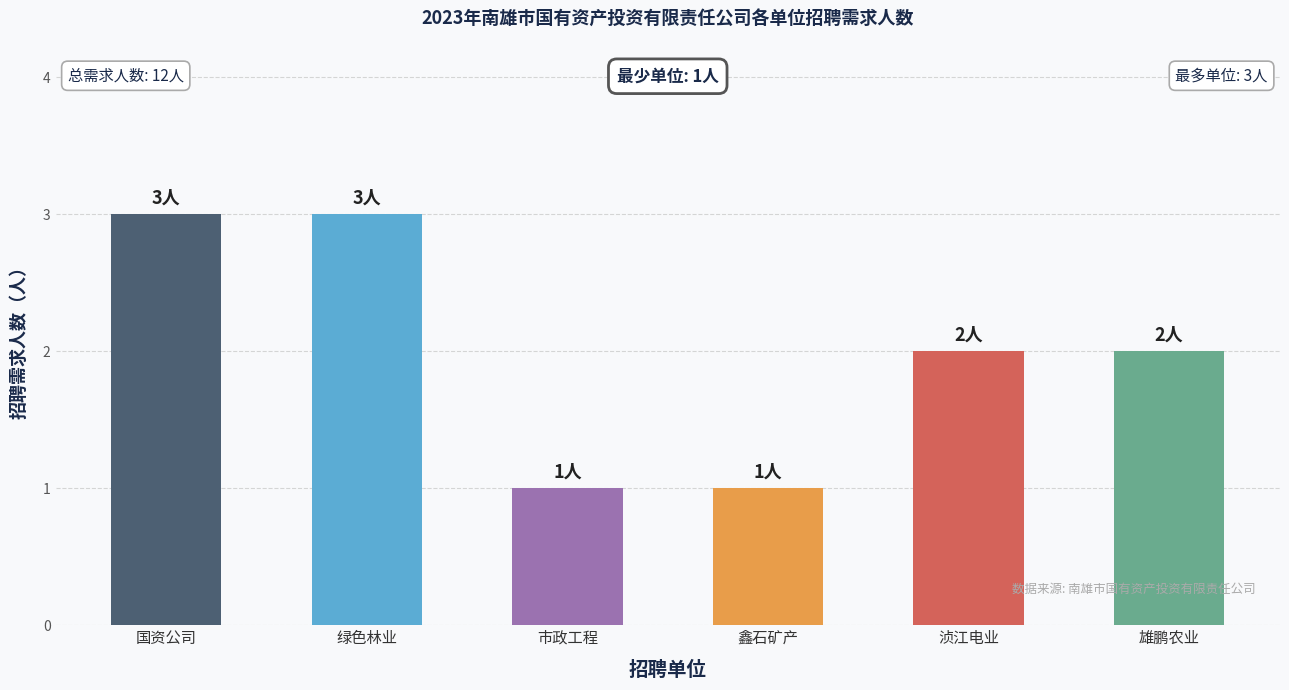

Approximately how many times larger is the value at 绿色林业 compared to 鑫石矿产?

3.0